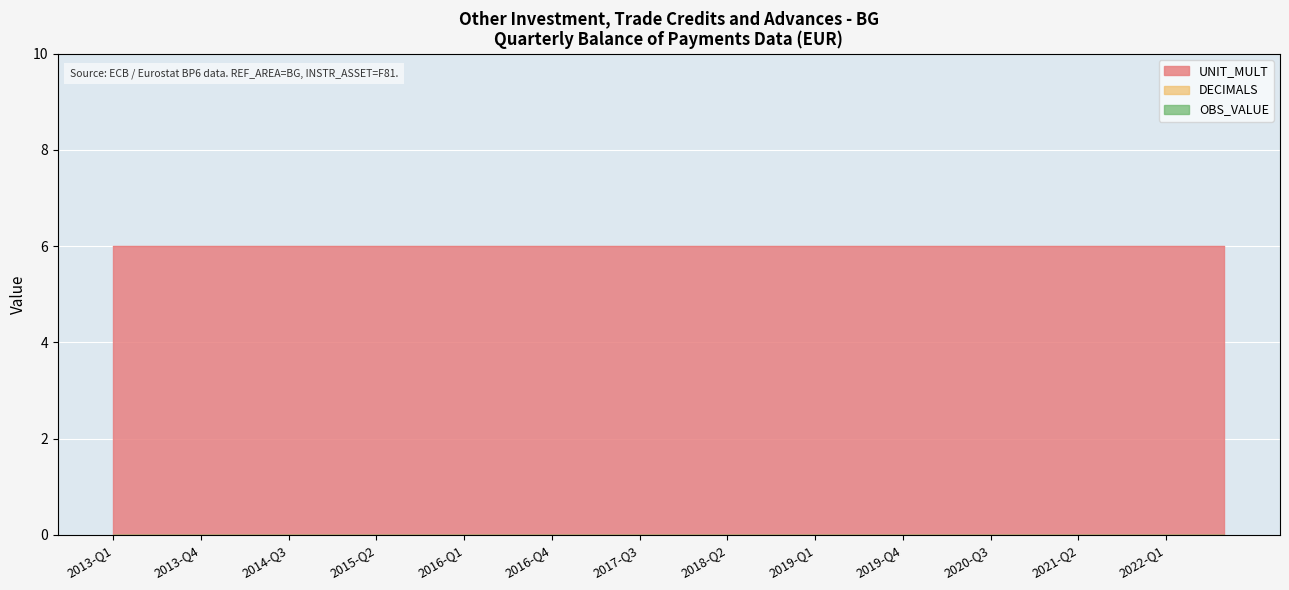

Is the value of DECIMALS at 2014-Q3 greater than the value of UNIT_MULT at 2016-Q3?

No